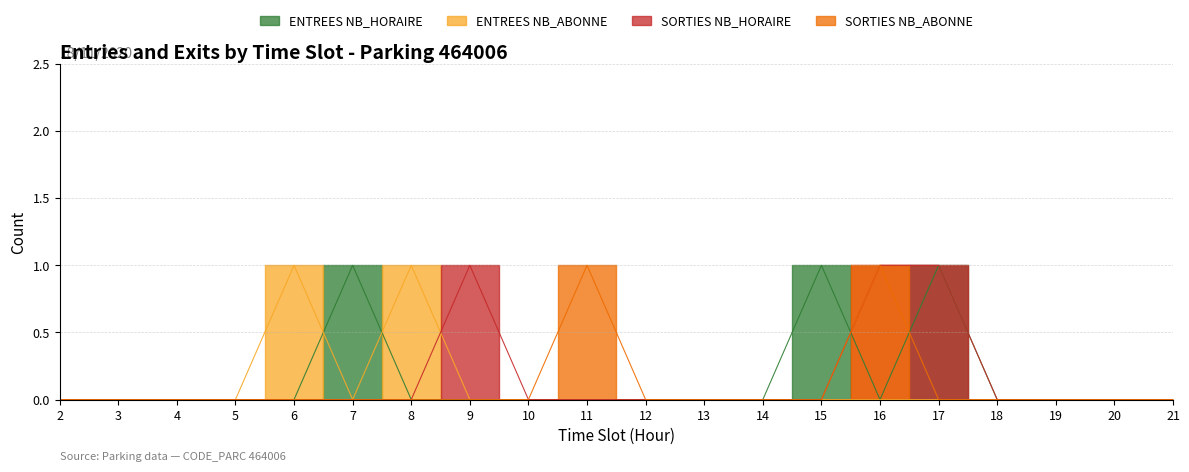

List the series in order of their peak value, highest first.

ENTREES_NB_HORAIRE, ENTREES_NB_ABONNE, SORTIES_NB_HORAIRE, SORTIES_NB_ABONNE